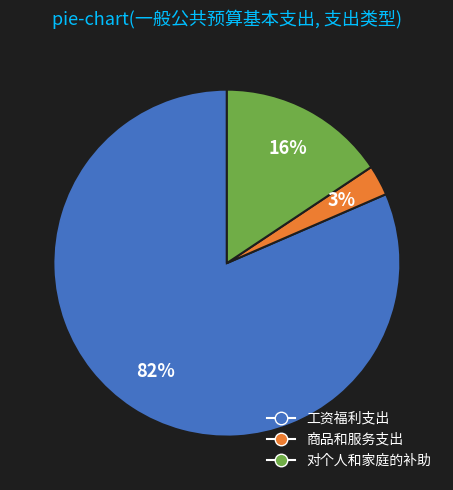

To the nearest percent, what is the combined percentage of 商品和服务支出 and 工资福利支出?

84%